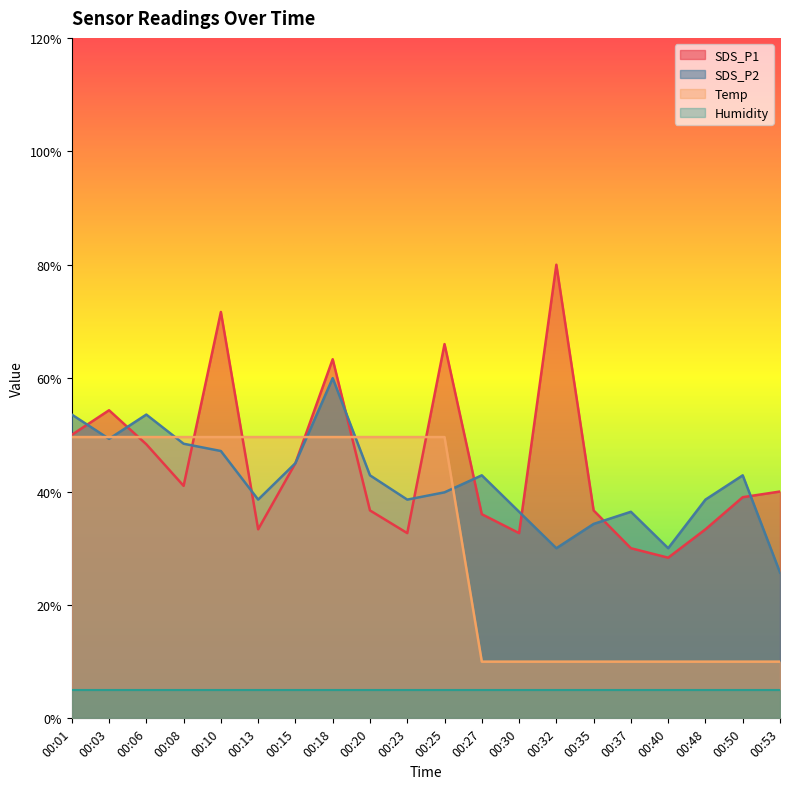

List the series in order of their peak value, lowest first.

Humidity, Temp, SDS_P2, SDS_P1